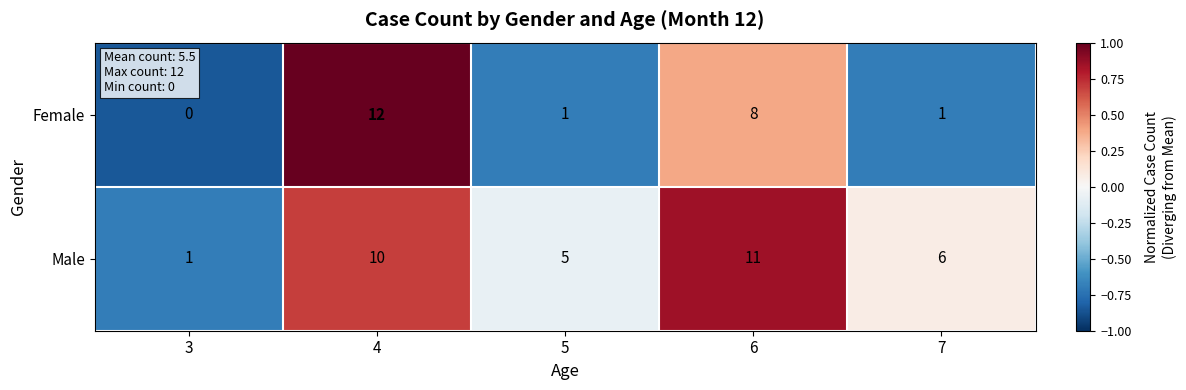

What is the total value across all series at 5?

6